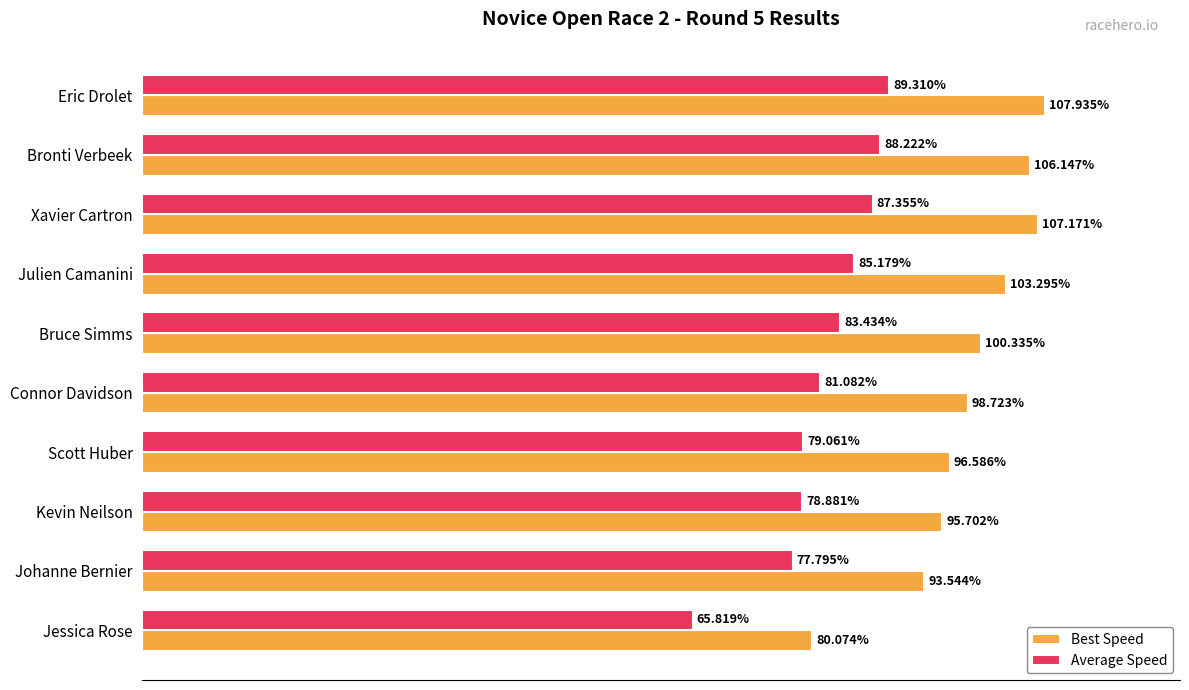

Between Eric Drolet and Julien Camanini, which series saw the biggest shift?

Best Speed